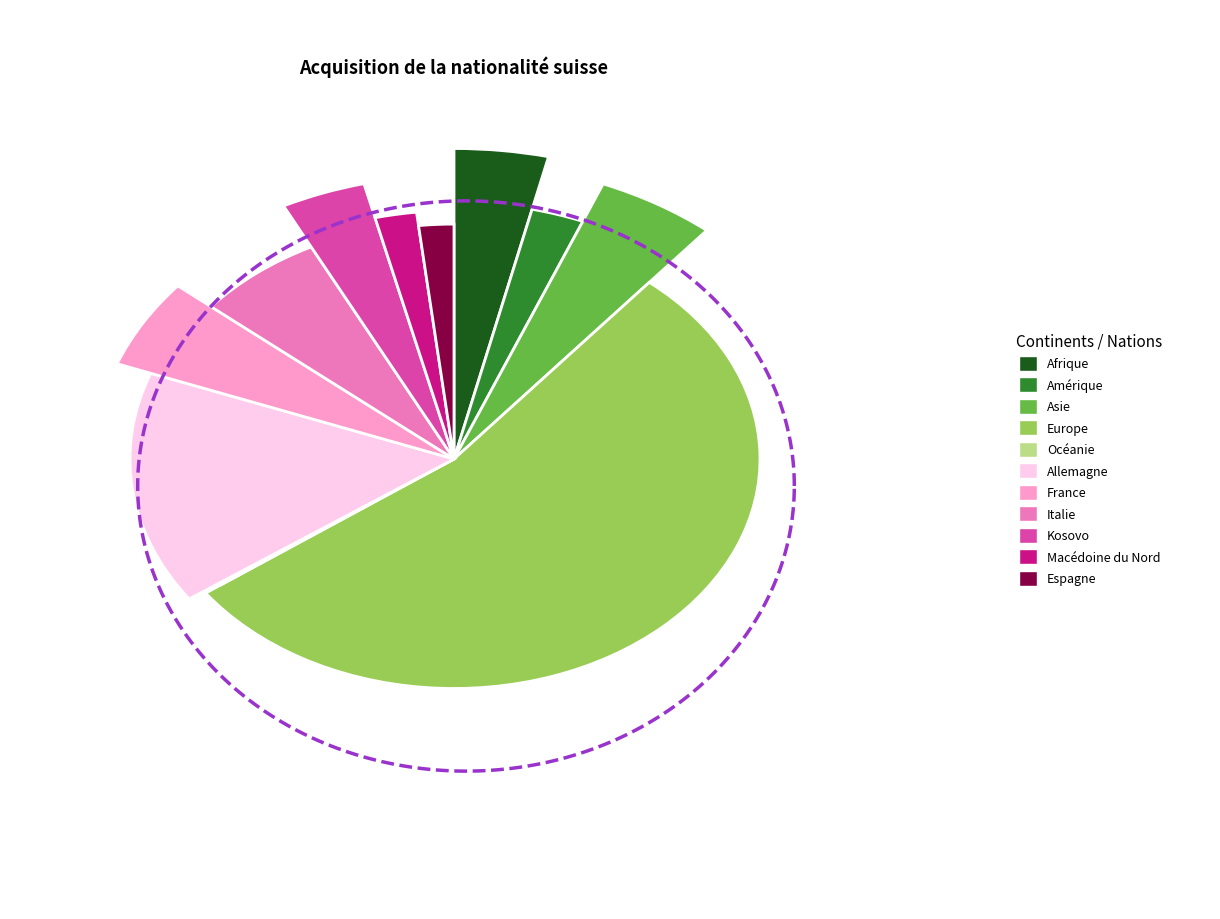

The Espagne slice represents 2% of the pie. True or false?

True